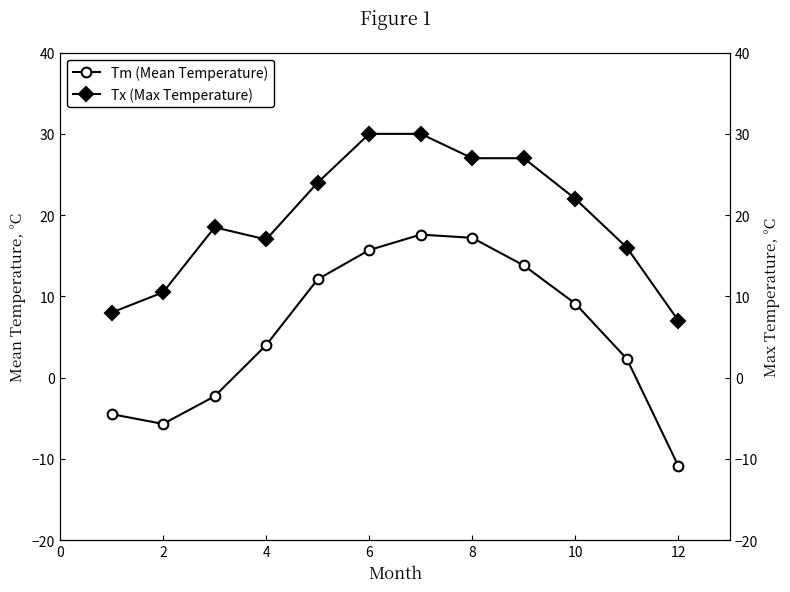

The Tm (Mean Temperature) series shows 7.7 at 6. True or false?

False